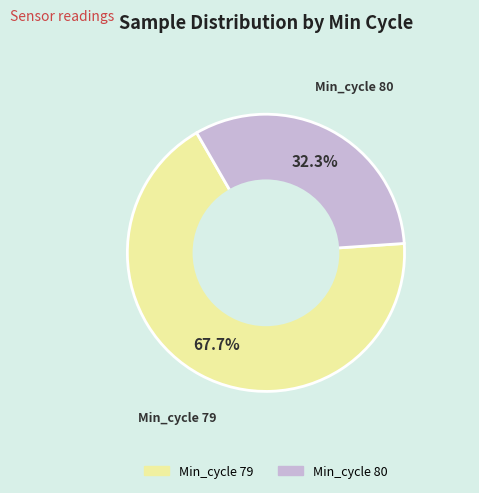

Does any single category account for the majority?

Yes